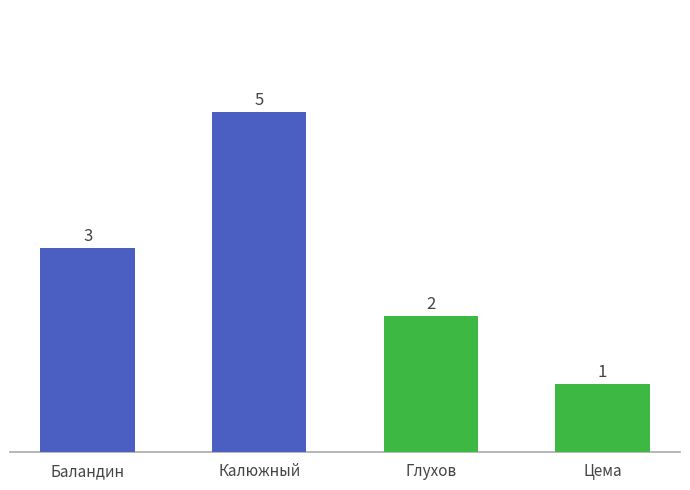

What is the change in value from Баландин to Калюжный?

+2